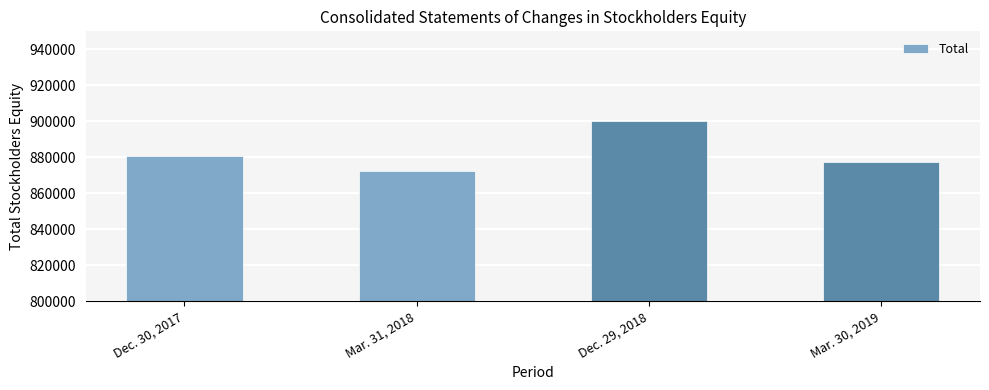

What is the sum of the values at Dec. 29, 2018 and Mar. 30, 2019?

1777168